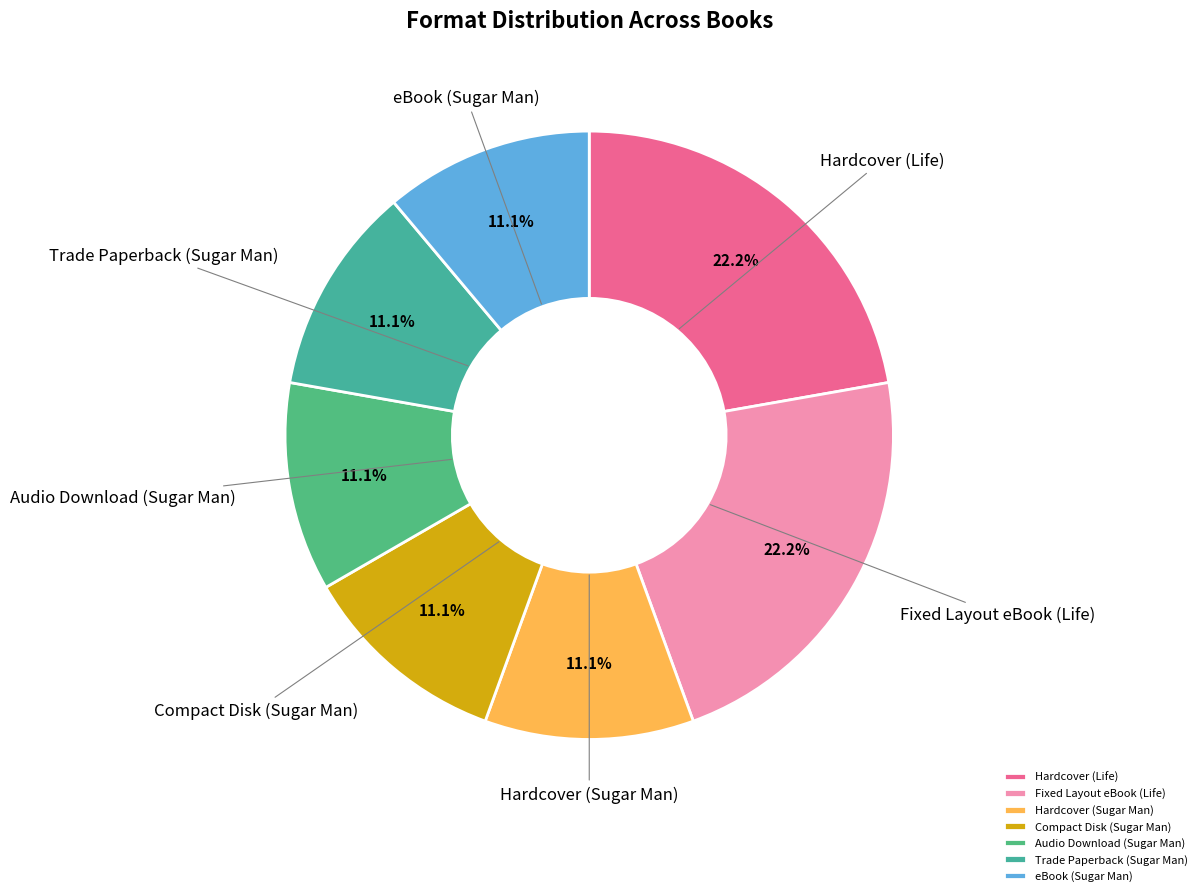

How many slices are in this pie chart?

7